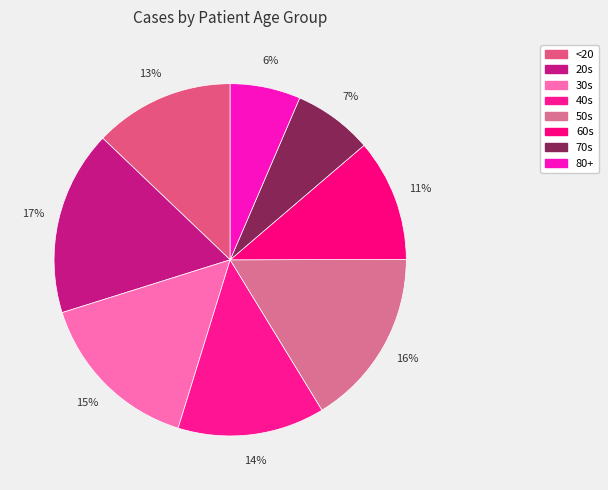

True or false: 60s accounts for 1% of the total.

False